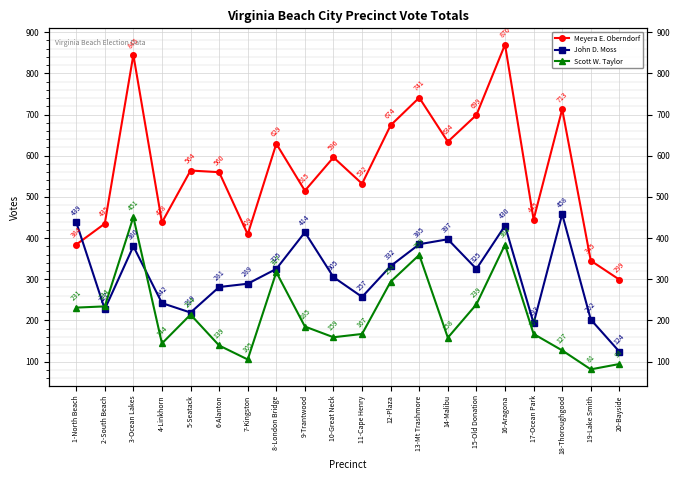

What is the average value of the Meyera E. Oberndorf series?

566